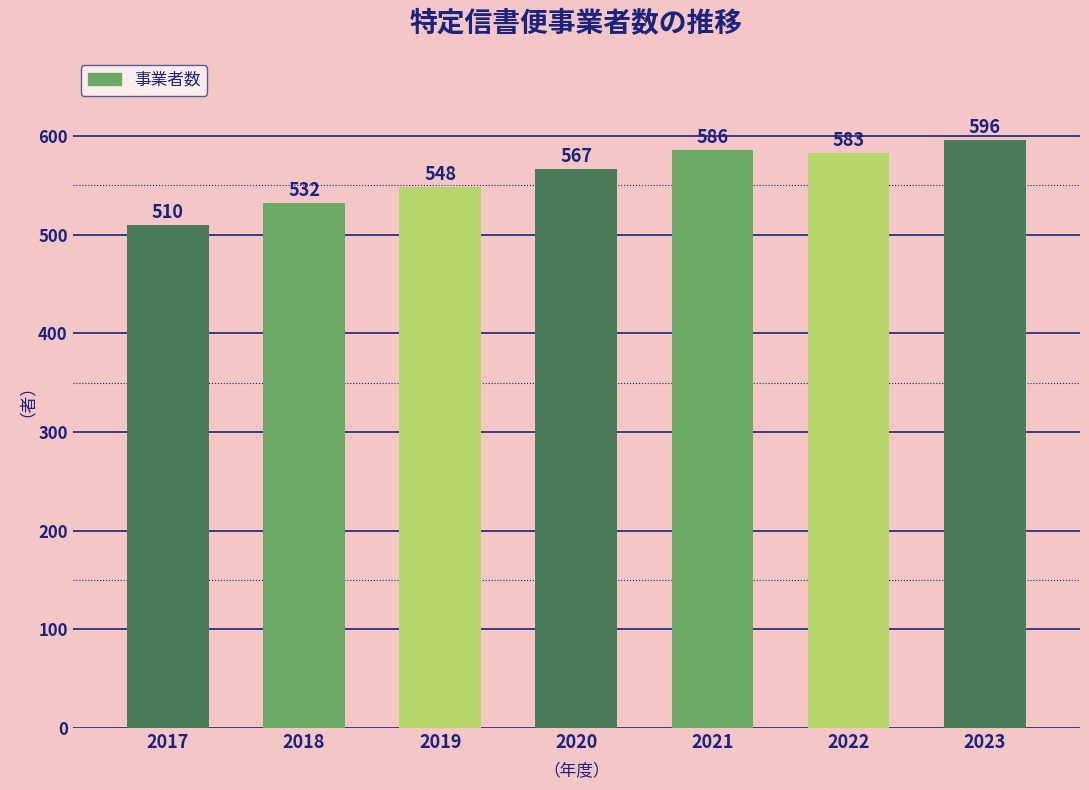

What is the maximum value shown in the chart?

596